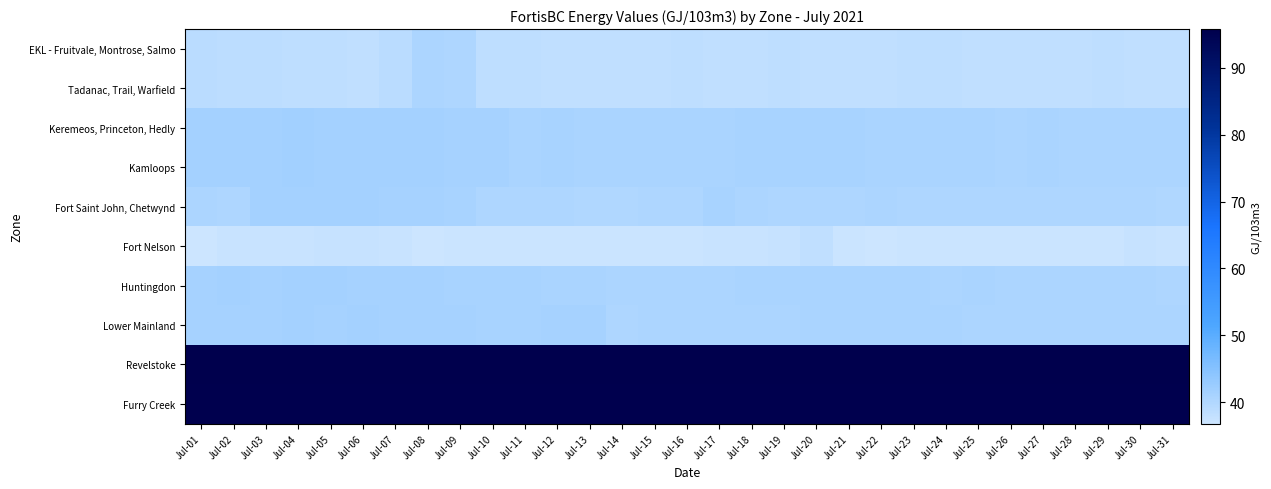

What is the minimum value shown in the chart?

36.8